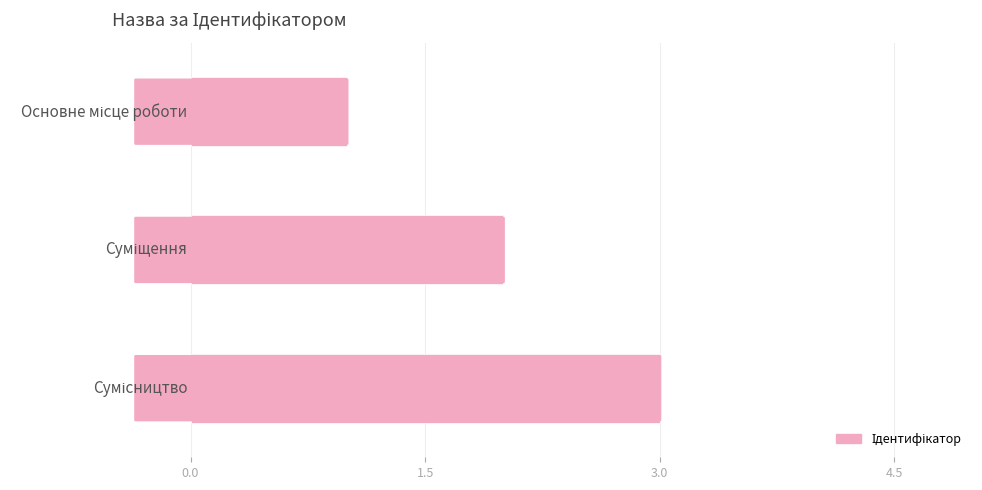

Count the values in the range 1 to 3.

3